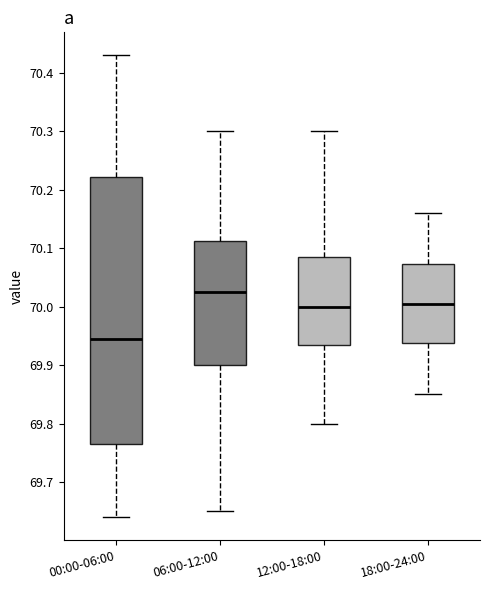

Where is the upper edge of the box for 00:00-06:00 on the y-axis? The values are not printed on the chart, so give them approximately, as read against the axis.

70.22